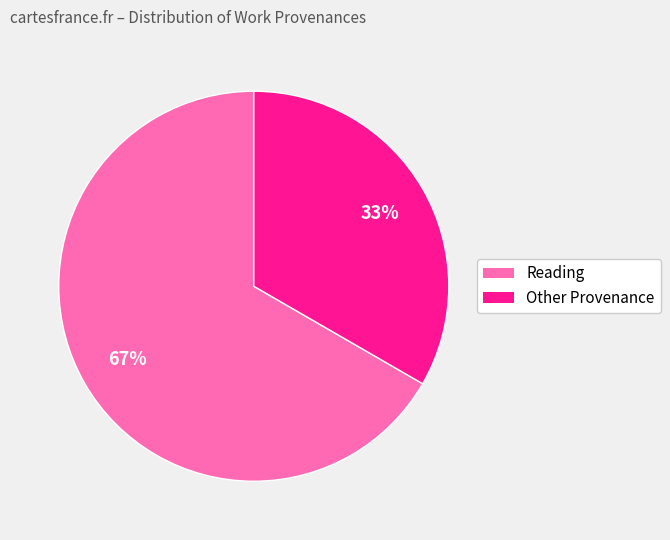

Is there any slice that represents more than half of the pie?

Yes